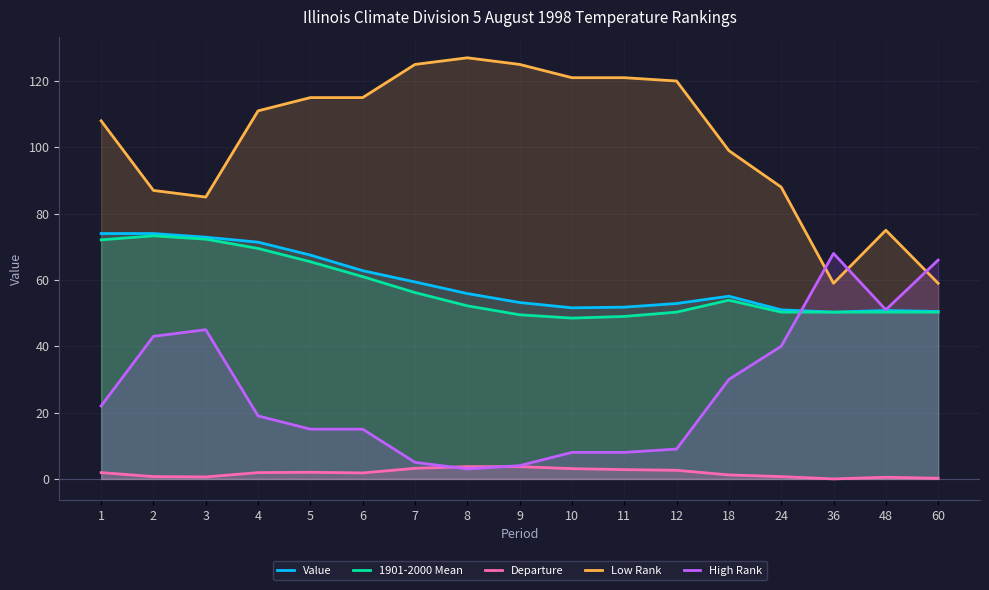

After their last crossing, which series has the higher values: Departure or High Rank?

High Rank